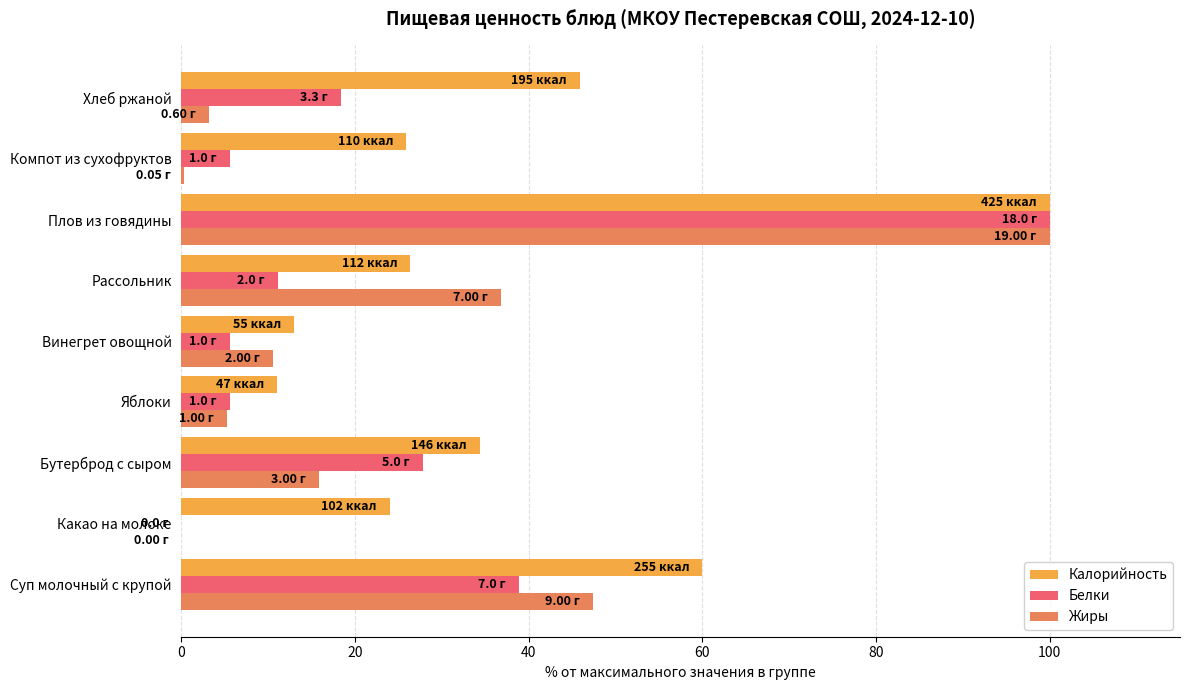

Which series has the largest total across all categories?

Калорийность